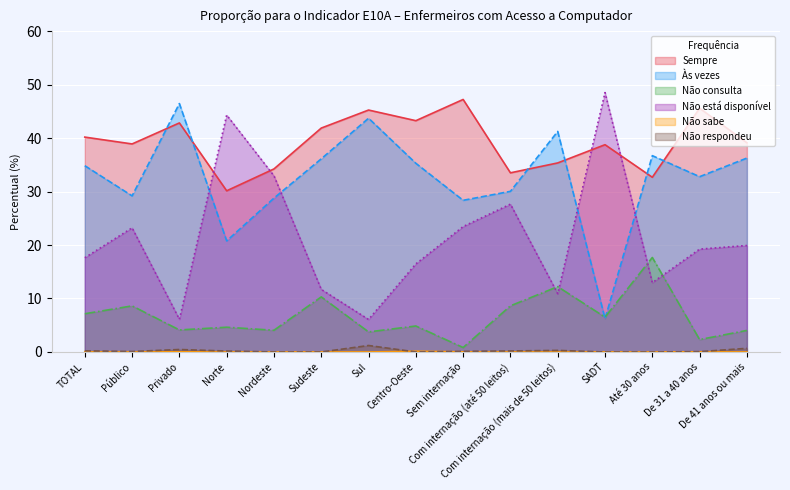

What is the difference between the maximum and minimum values in the Sempre series?

17.1